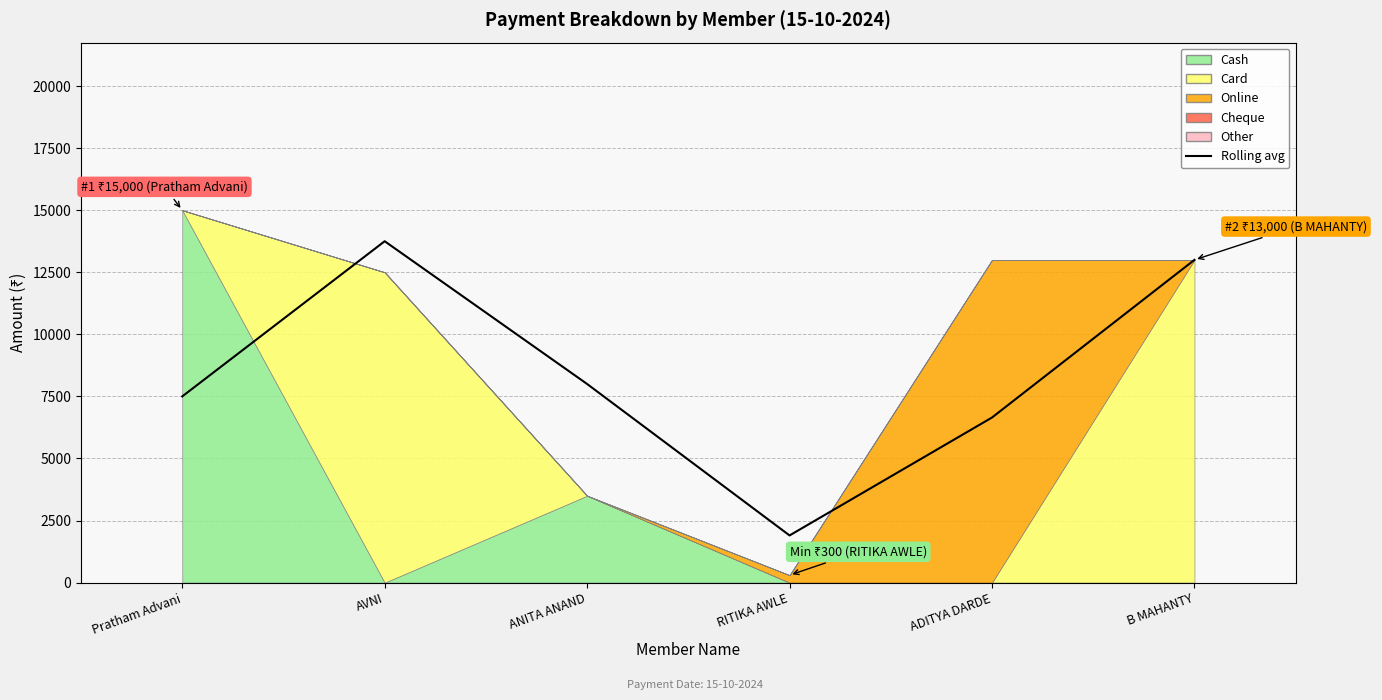

The value at RITIKA AWLE is 1900. True or false?

True